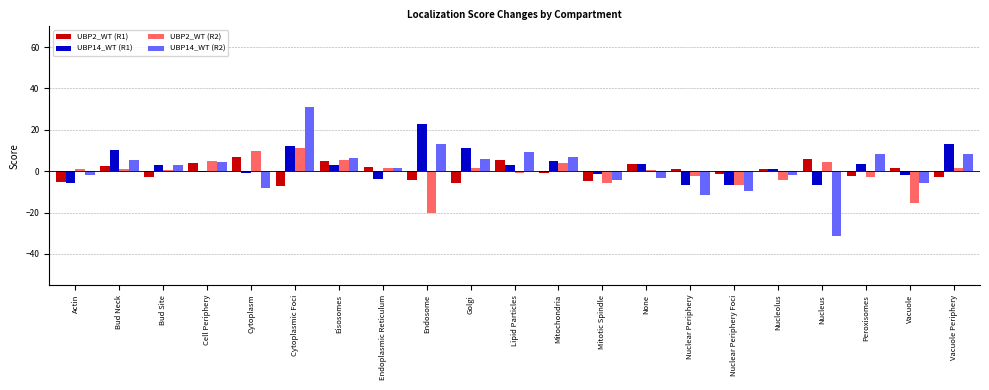

Which series has the largest range (max minus min)?

UBP14_WT (R2)